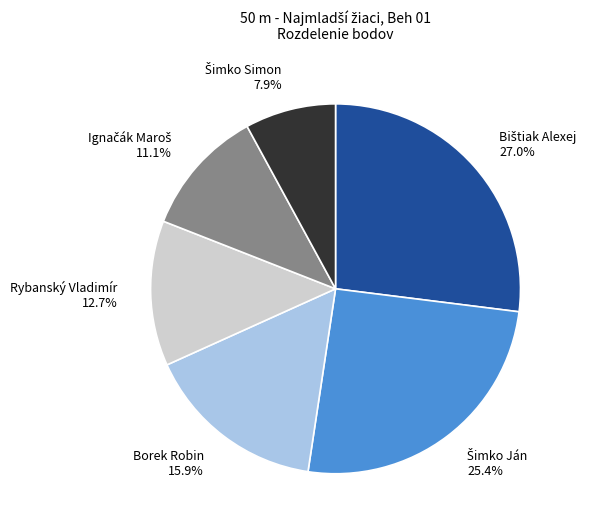

Is there a majority slice in this chart?

No